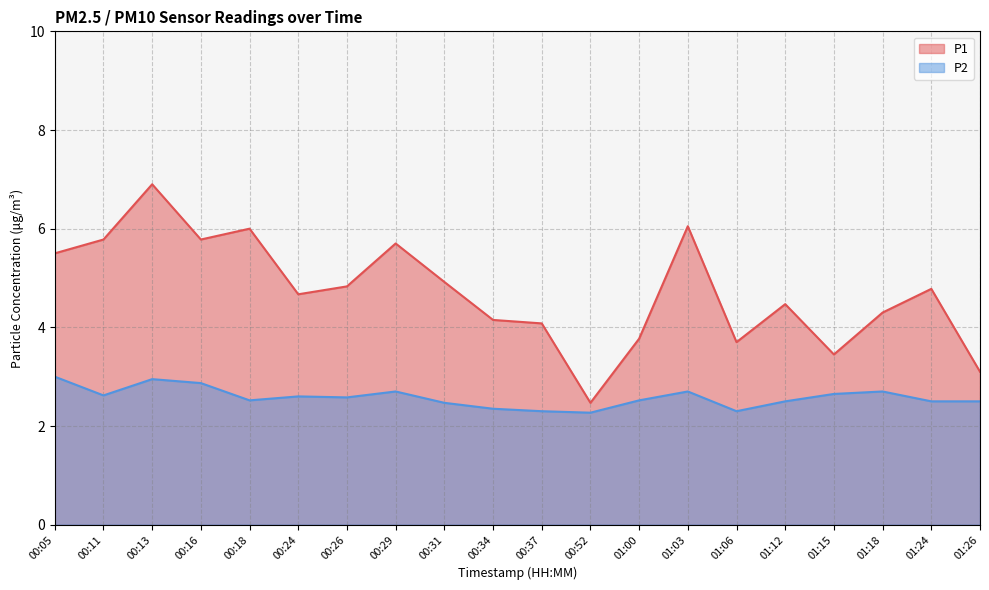

True or false: P1 has a value of 3.5 at 01:15.

True